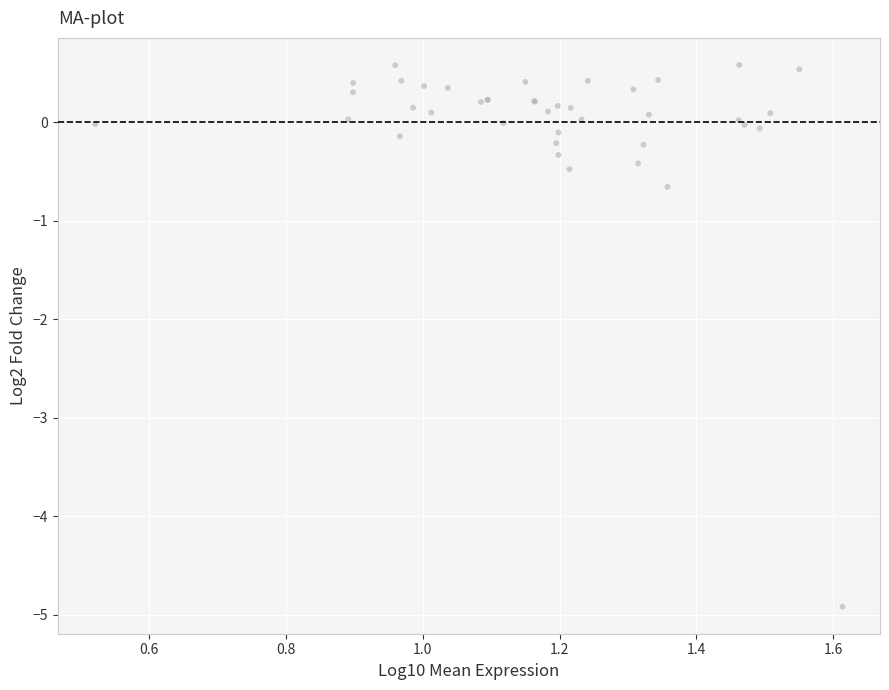

What Y value in the scatter plot is closest to -2?

-0.7